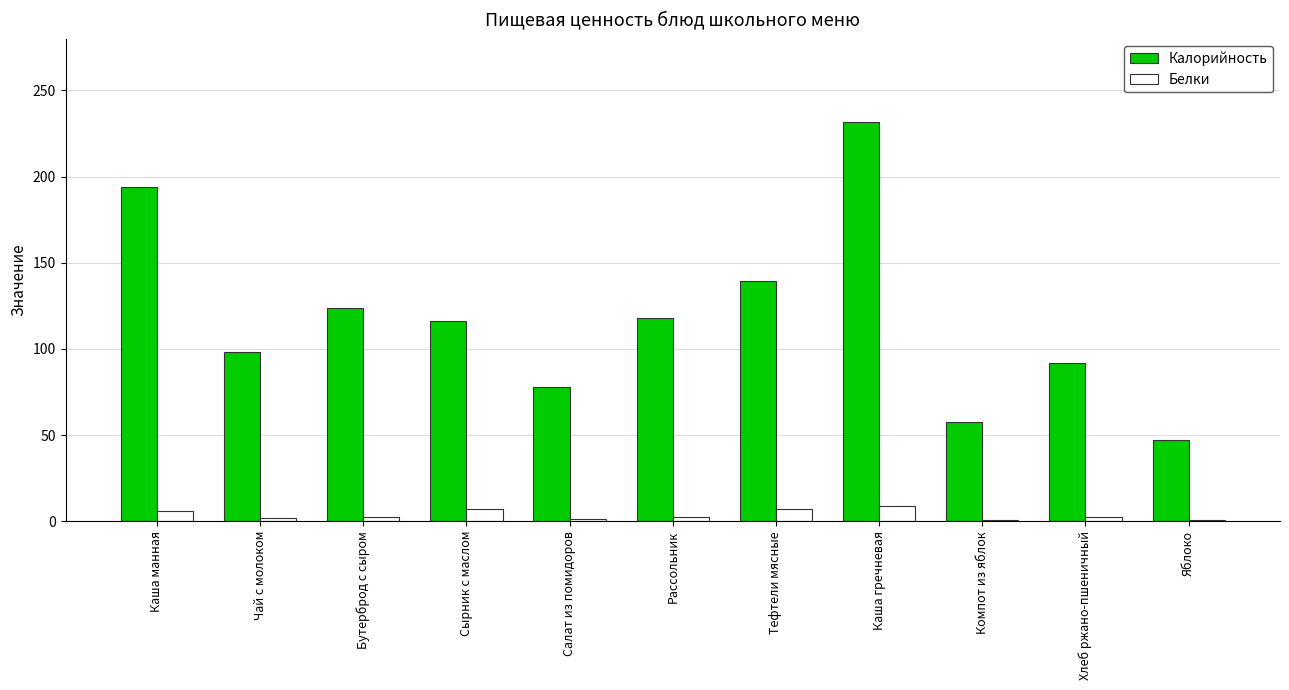

True or false: Калорийность has a value of 46.4 at Тефтели мясные.

False